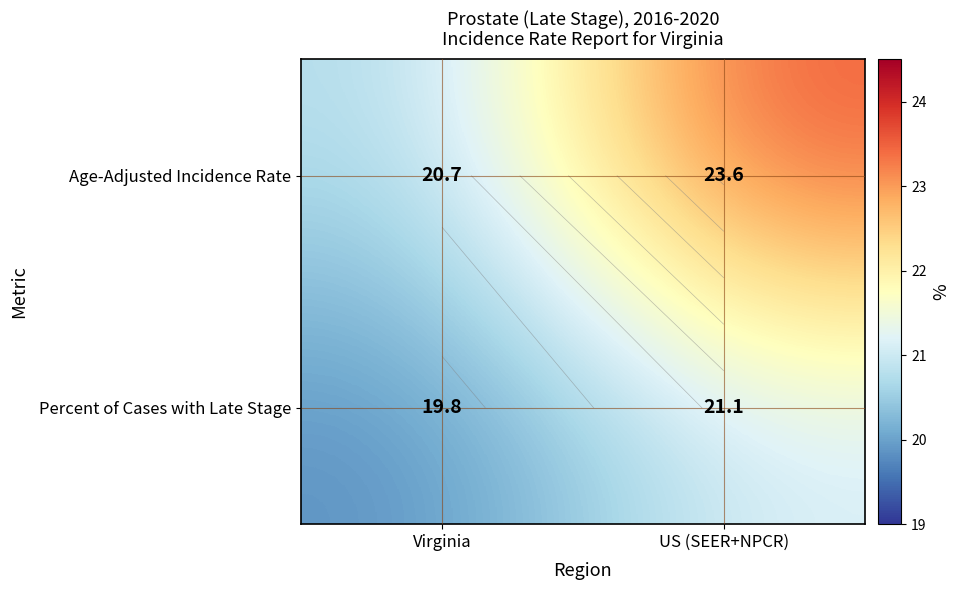

Between US (SEER+NPCR) and Virginia, which is larger?

US (SEER+NPCR)